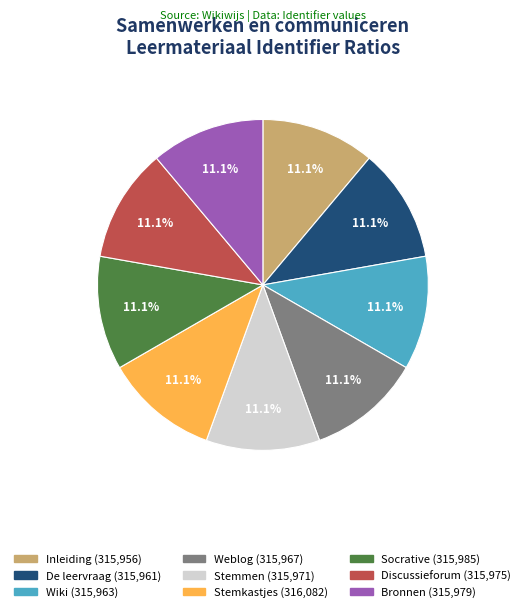

What percentage is the Weblog slice, to the nearest percent?

11%